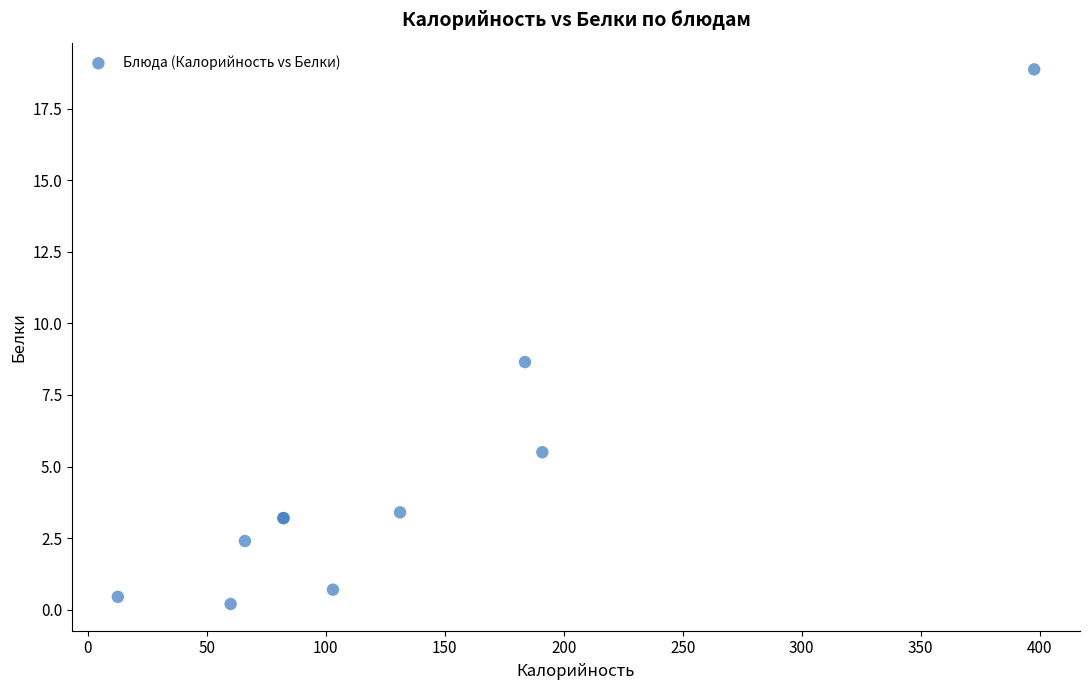

What Y value in the scatter plot is closest to 9?

8.7